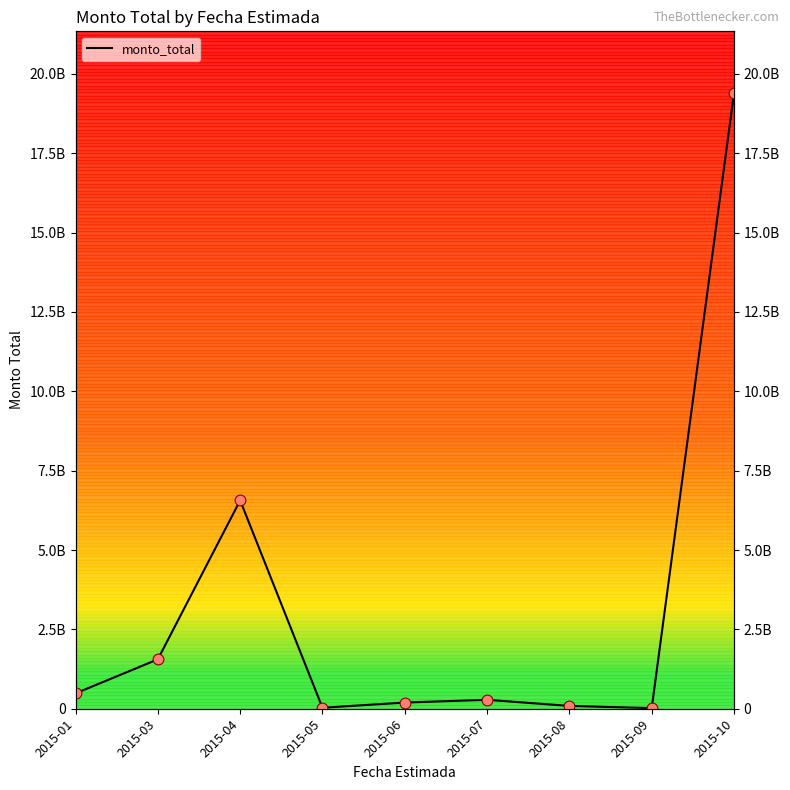

Which has a higher value, 2015-09 or 2015-04?

2015-04